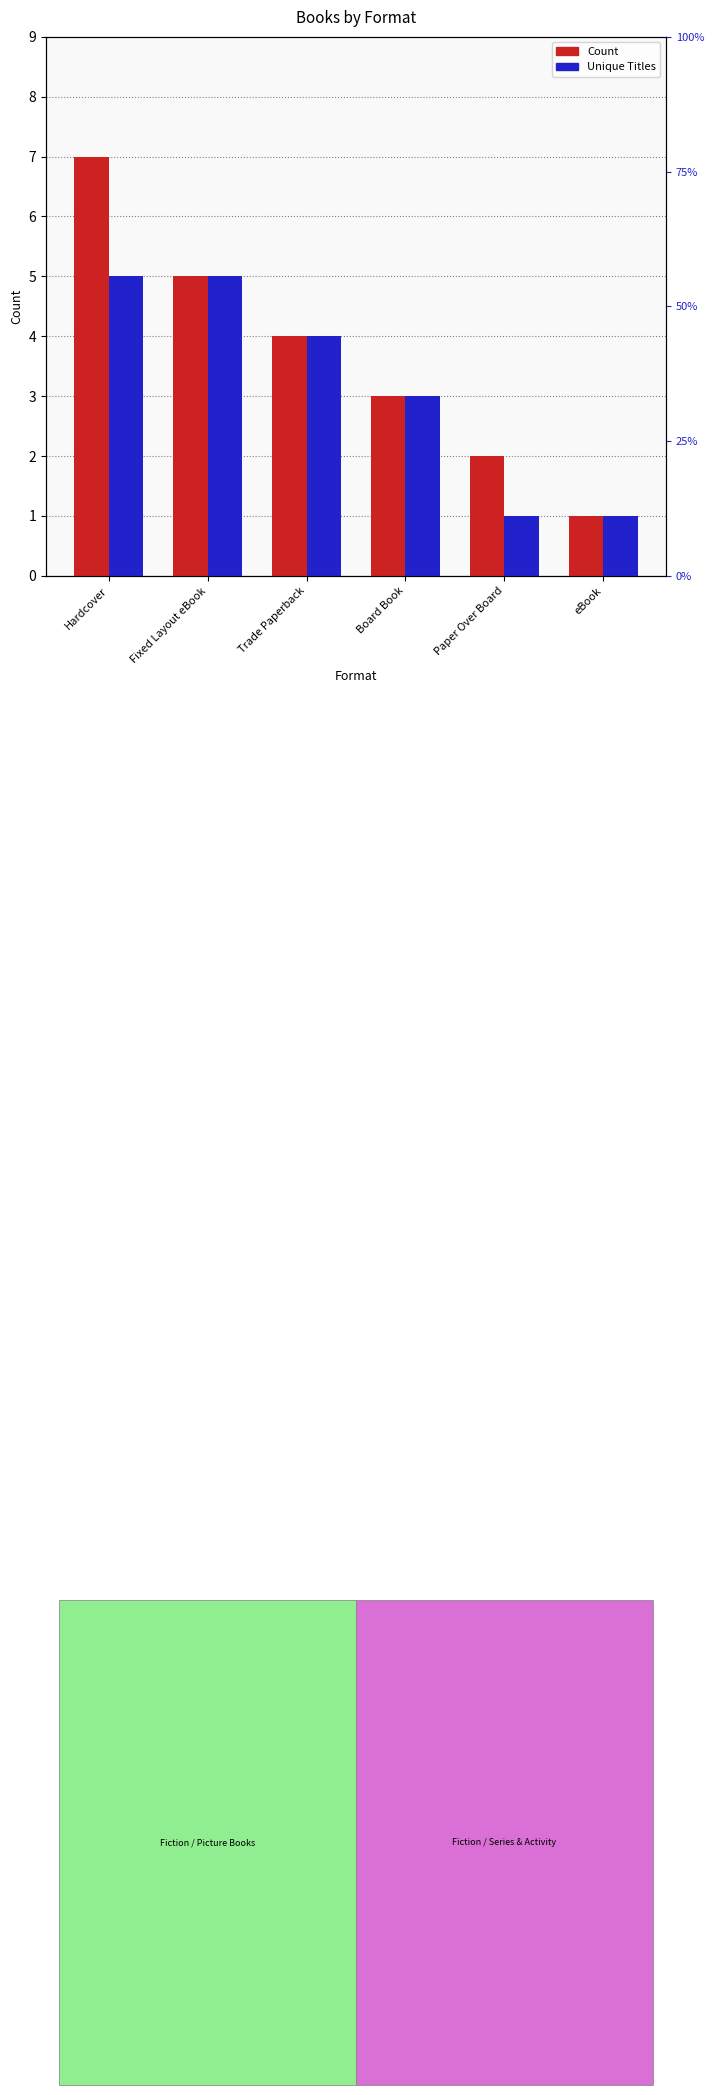

The Count series shows 3 at Board Book. True or false?

True